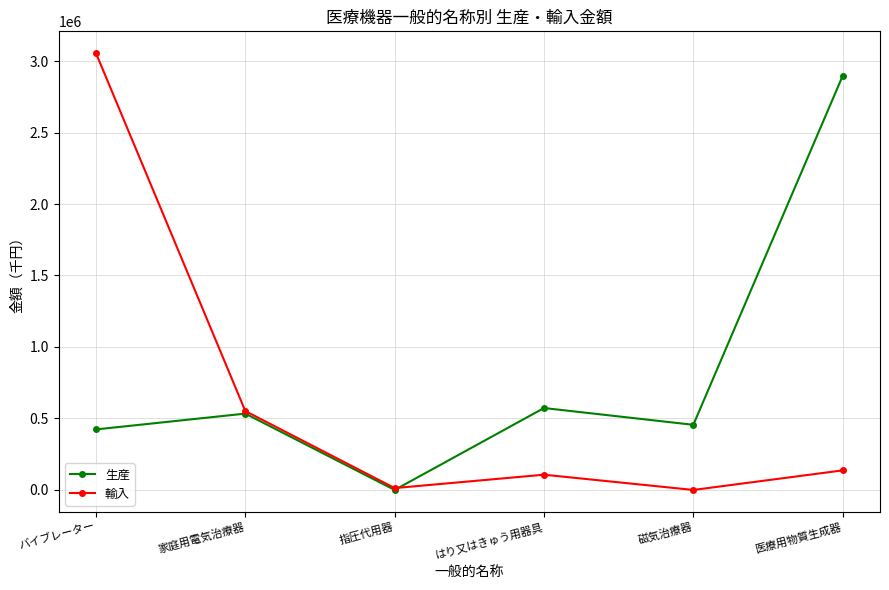

Does the chart display data point markers on the line(s)?

Yes